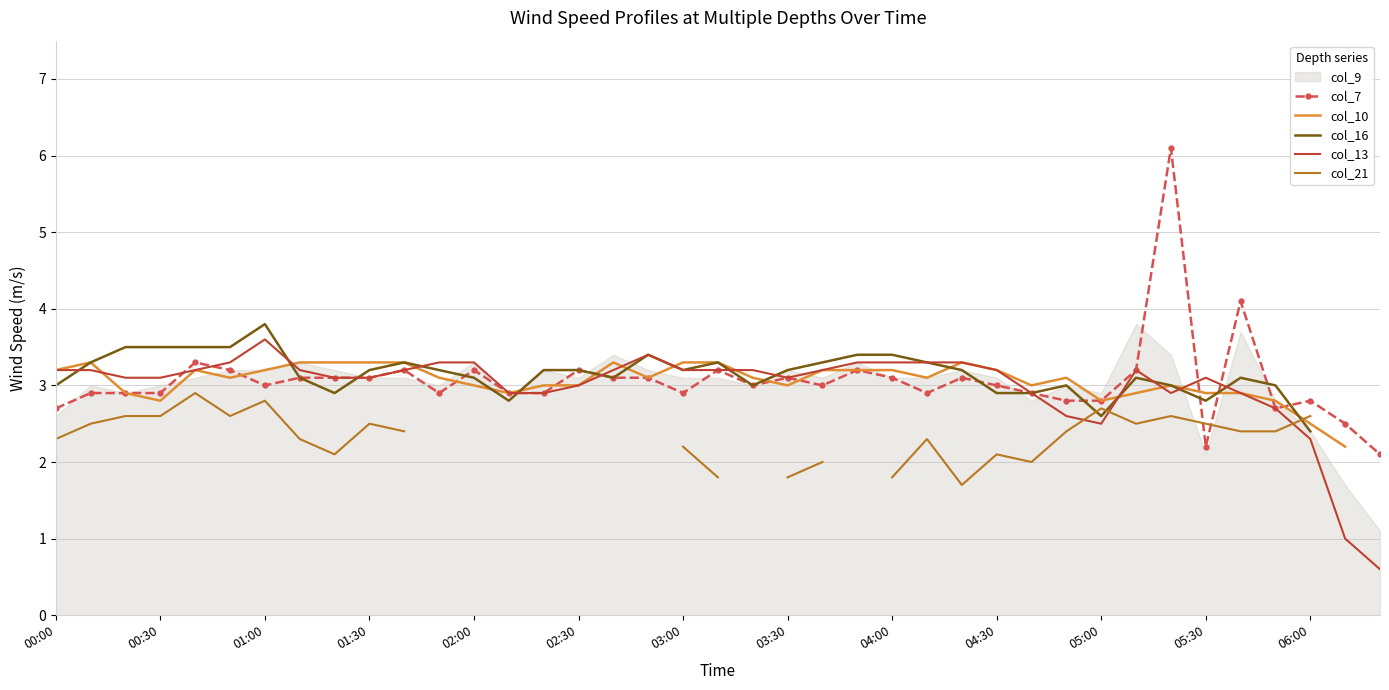

Which series has the largest total across all categories?

col_7